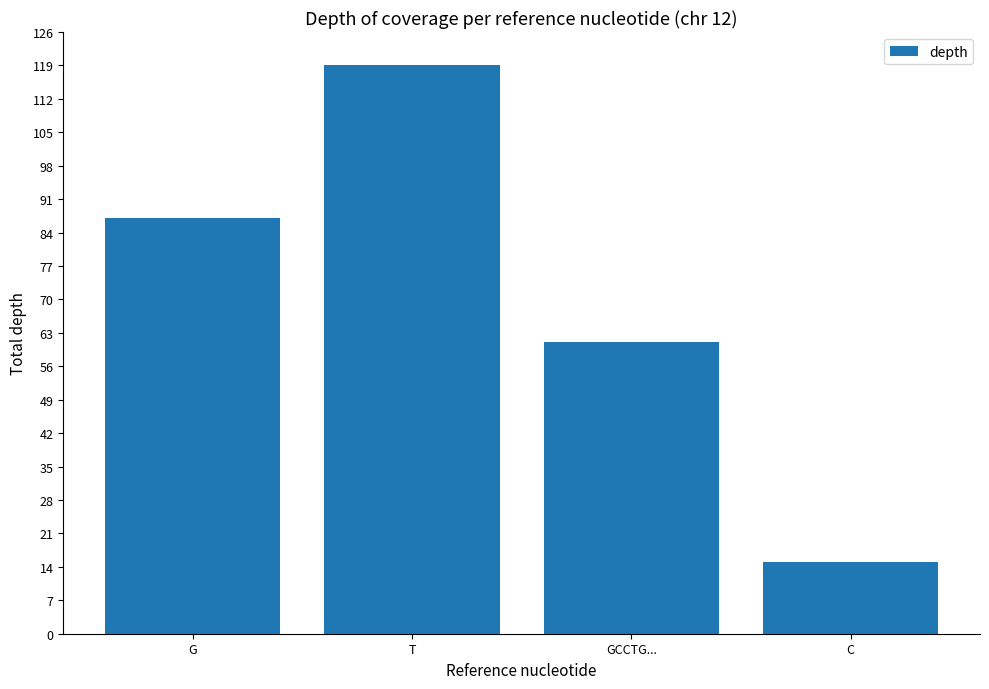

How many bars are there in total?

4